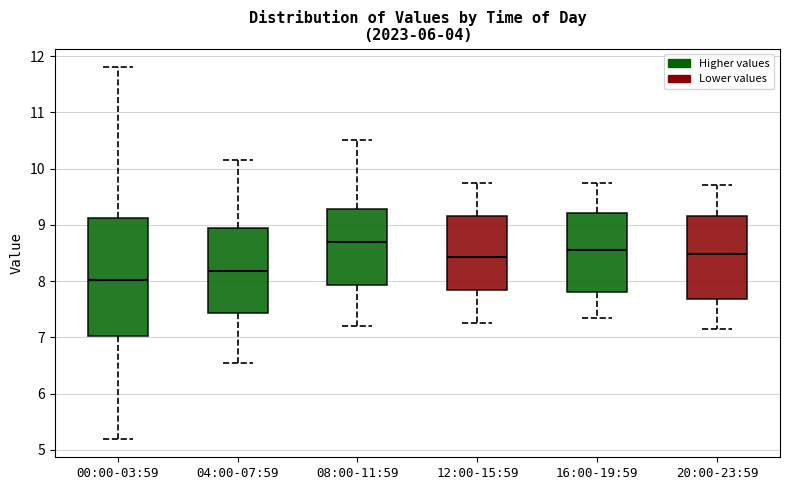

Where does the upper whisker of the box for 20:00-23:59 end on the y-axis? The values are not printed on the chart, so give them approximately, as read against the axis.

9.7